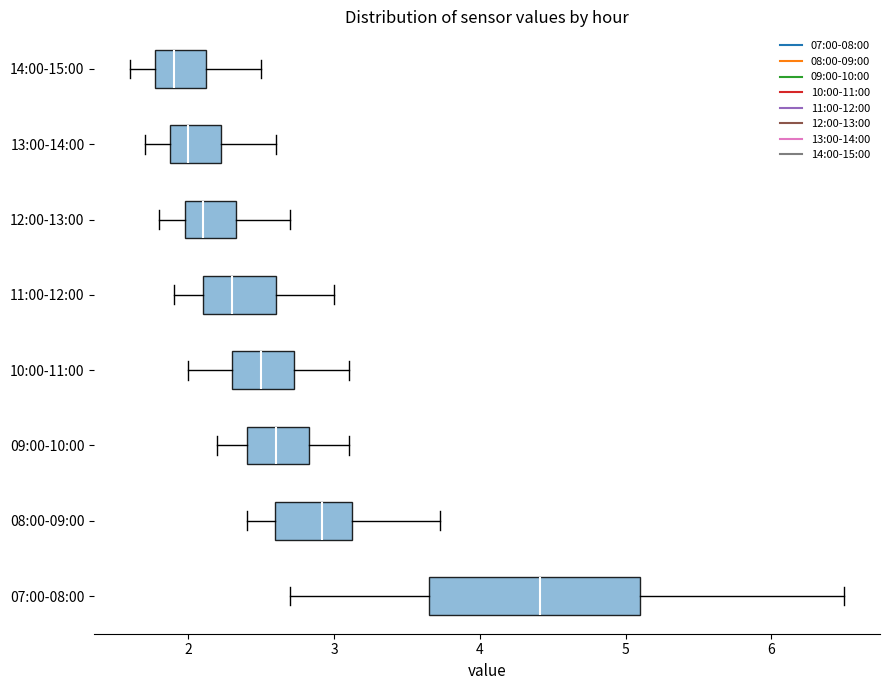

Reading bottom to top, transcribe this box plot: for each box, give where its median line is, the range the box spans, and where its two whiskers end, as read against the x-axis. The values are not printed on the chart, so give them approximately, as read against the axis.

07:00-08:00: median 4.4, box 3.7 to 5.1, whiskers 2.7 to 6.5
08:00-09:00: median 2.9, box 2.6 to 3.1, whiskers 2.4 to 3.7
09:00-10:00: median 2.6, box 2.4 to 2.8, whiskers 2.2 to 3.1
10:00-11:00: median 2.5, box 2.3 to 2.7, whiskers 2.0 to 3.1
11:00-12:00: median 2.3, box 2.1 to 2.6, whiskers 1.9 to 3.0
12:00-13:00: median 2.1, box 2.0 to 2.3, whiskers 1.8 to 2.7
13:00-14:00: median 2.0, box 1.9 to 2.2, whiskers 1.7 to 2.6
14:00-15:00: median 1.9, box 1.8 to 2.1, whiskers 1.6 to 2.5